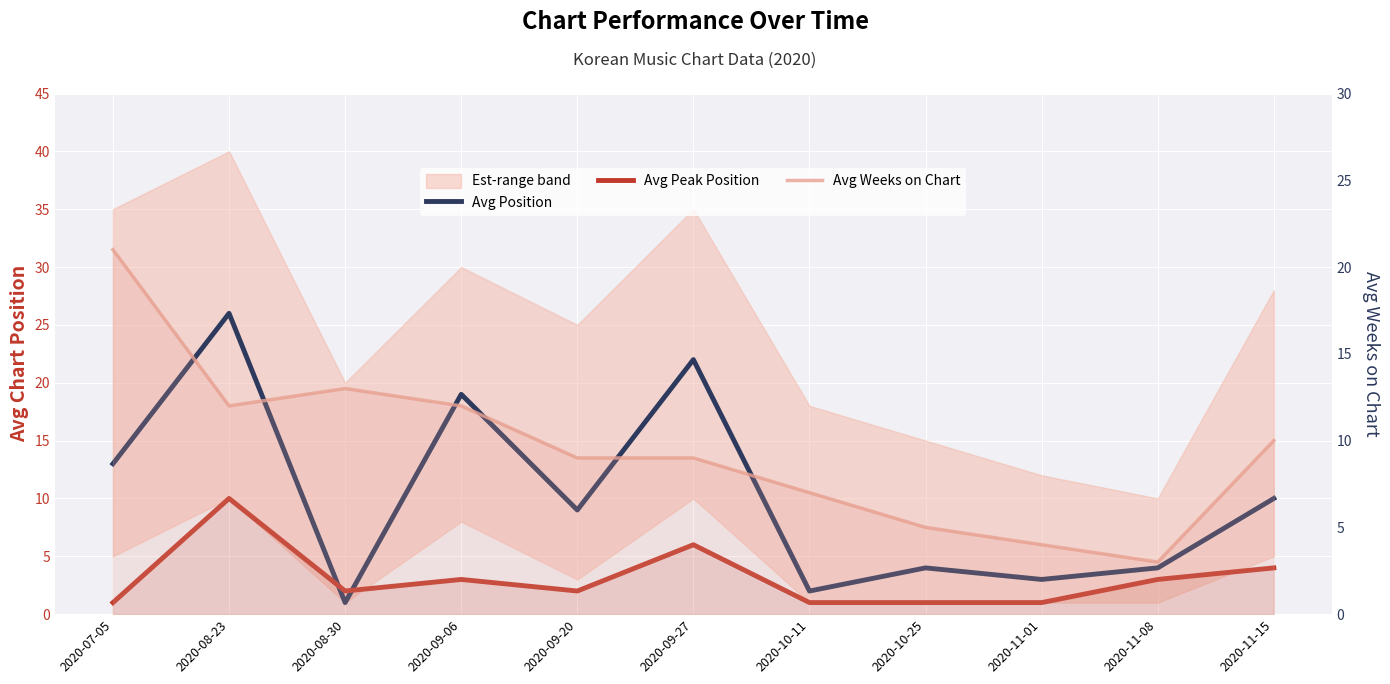

True or false: Avg Peak Position has more than 1 points higher than both neighbors.

True